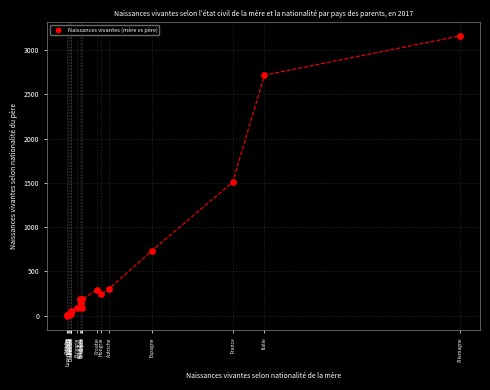

What Y value in the scatter plot is closest to 1581?

1506